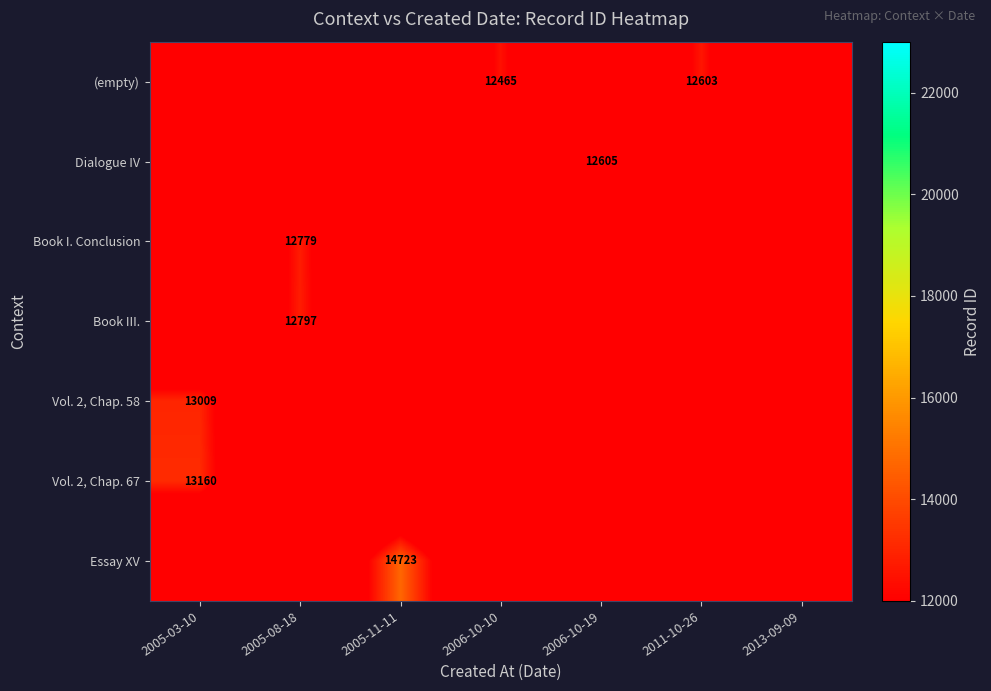

The value of Vol. 2, Chap. 58 at 2005-03-10 is 18606.7. True or false?

False